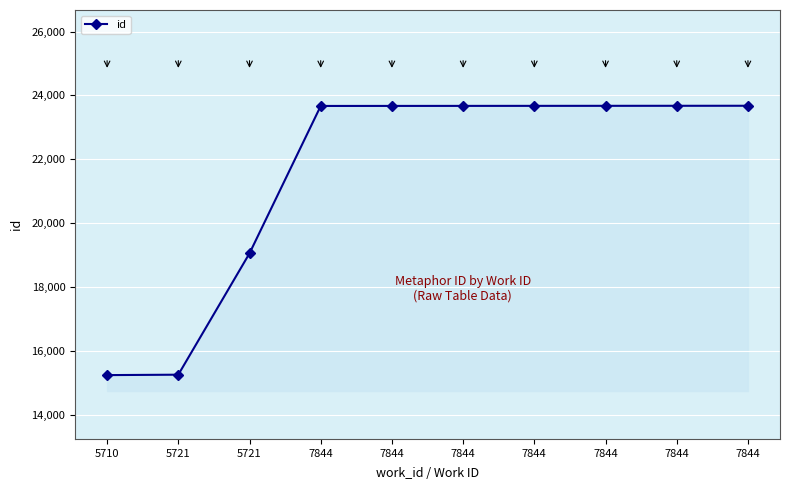

How many lines are shown in the chart?

1